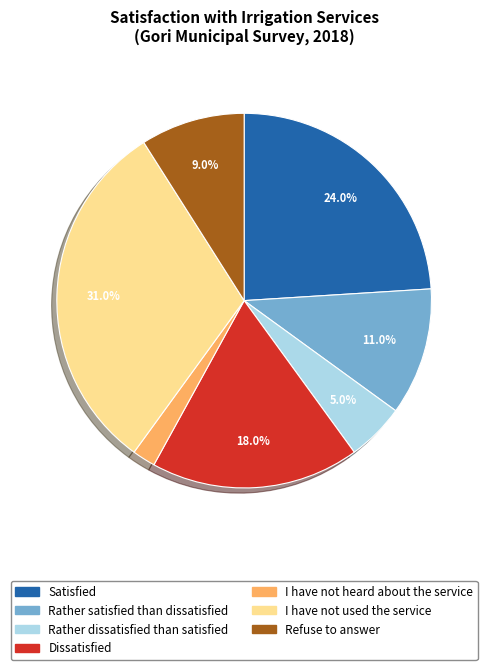

Is there a majority slice in this chart?

No